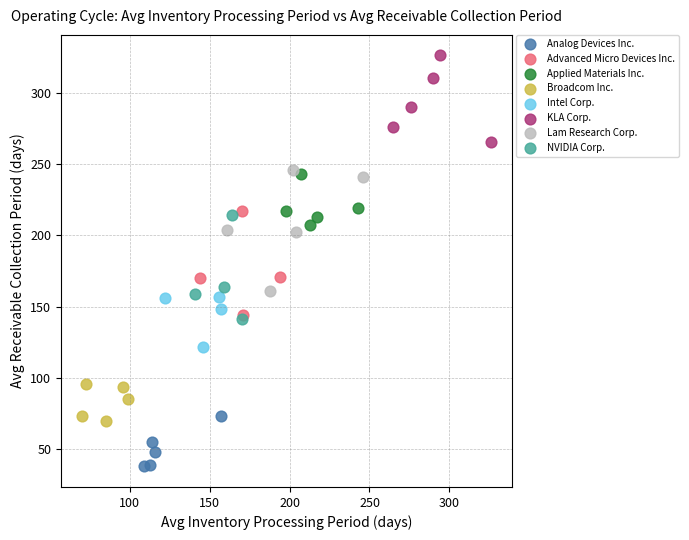

Which series reaches the maximum Y coordinate?

KLA Corp.